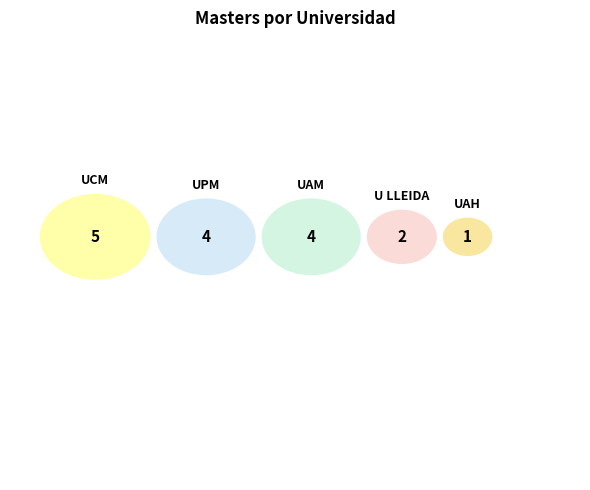

To the nearest percent, what portion does UCM represent?

31%